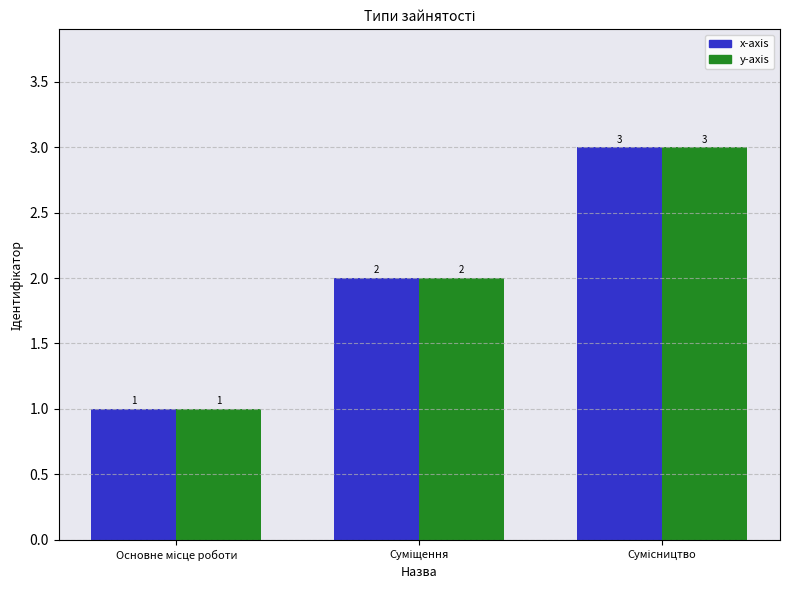

What is the maximum value shown in the chart?

3